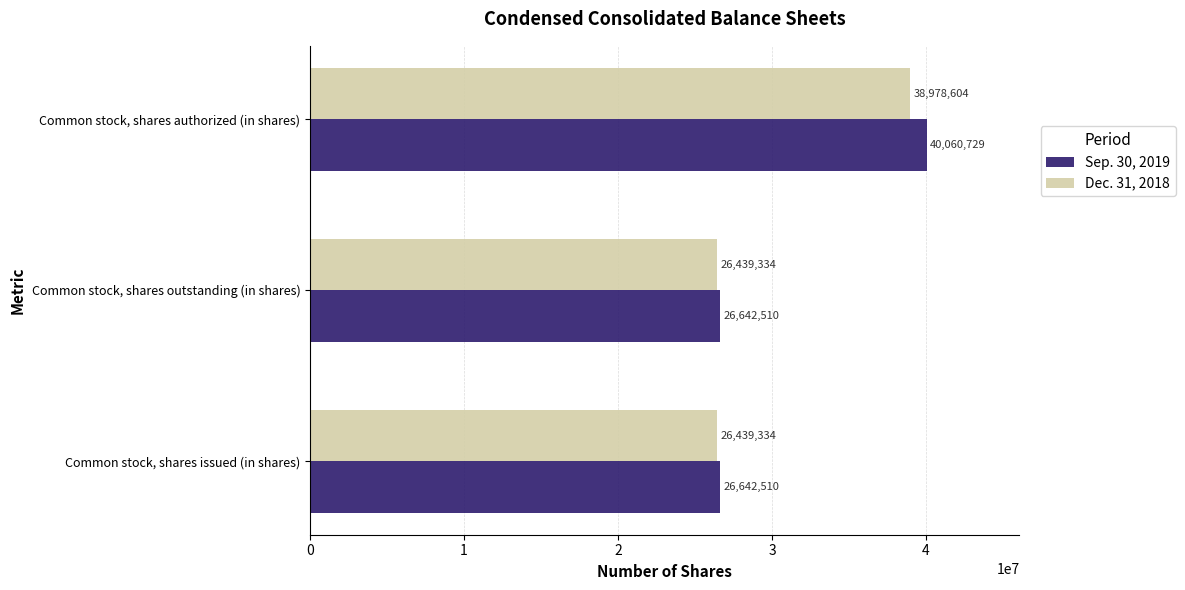

Rank the series at Common stock, shares authorized (in shares) from highest to lowest value.

Sep. 30, 2019, Dec. 31, 2018